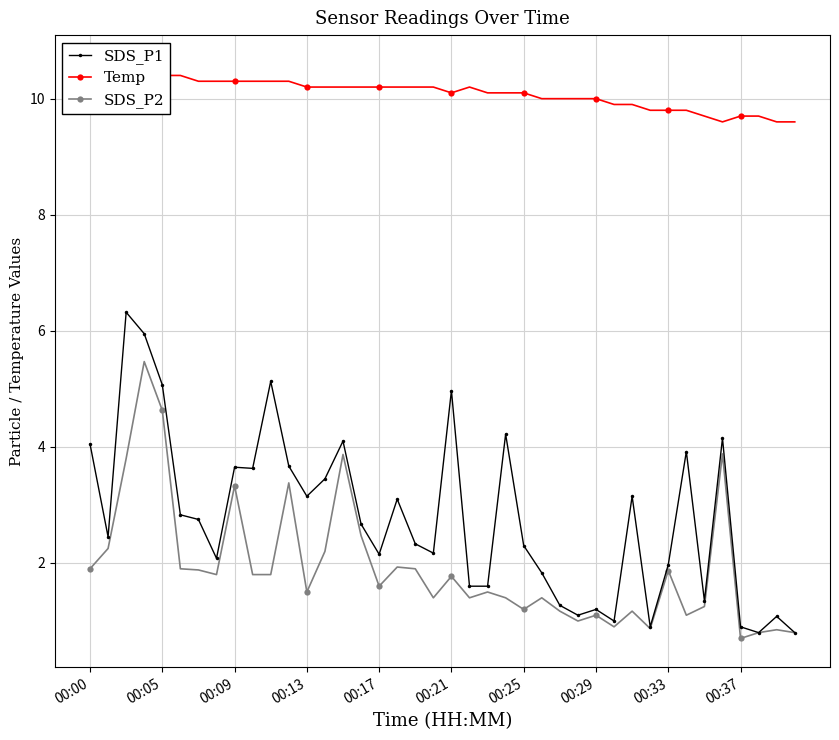

The Temp series shows 13.8 at 23. True or false?

False